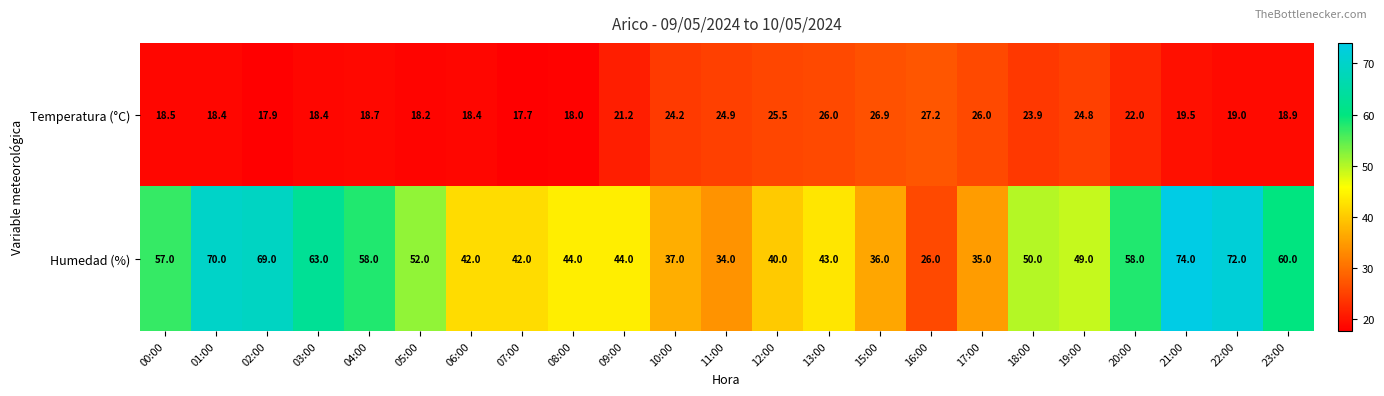

What is the difference between the second highest and second lowest values in the Temperatura (°C) series?

9.0